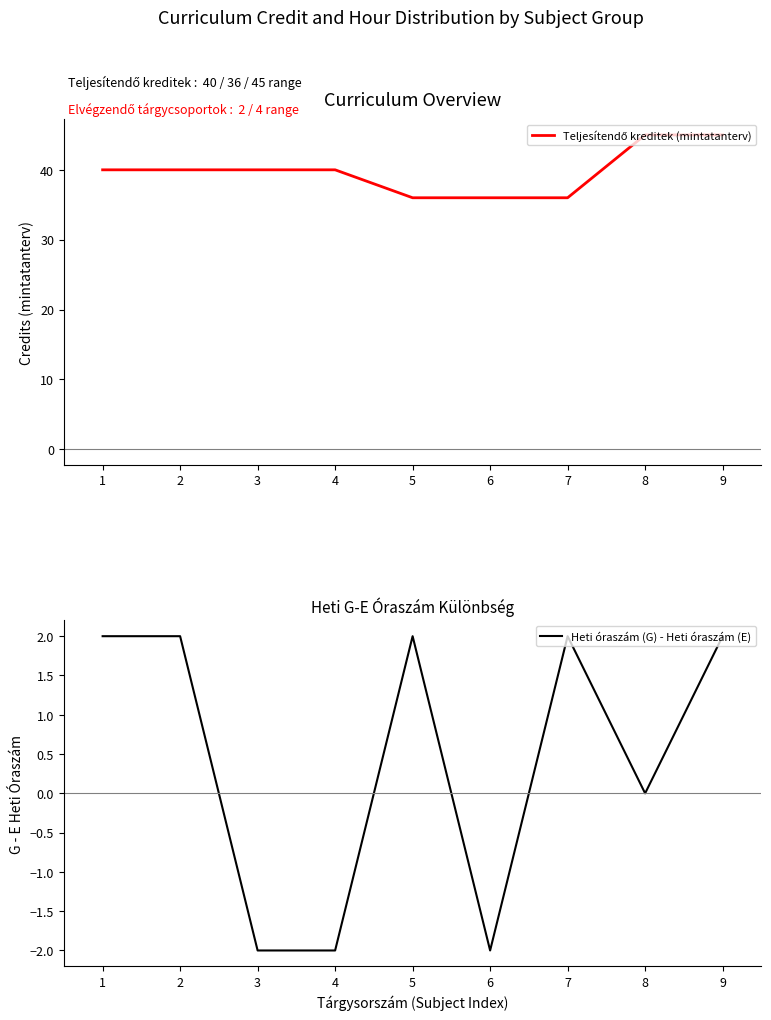

Which series has the largest total across all categories?

Teljesítendő kreditek (mintatanterv)